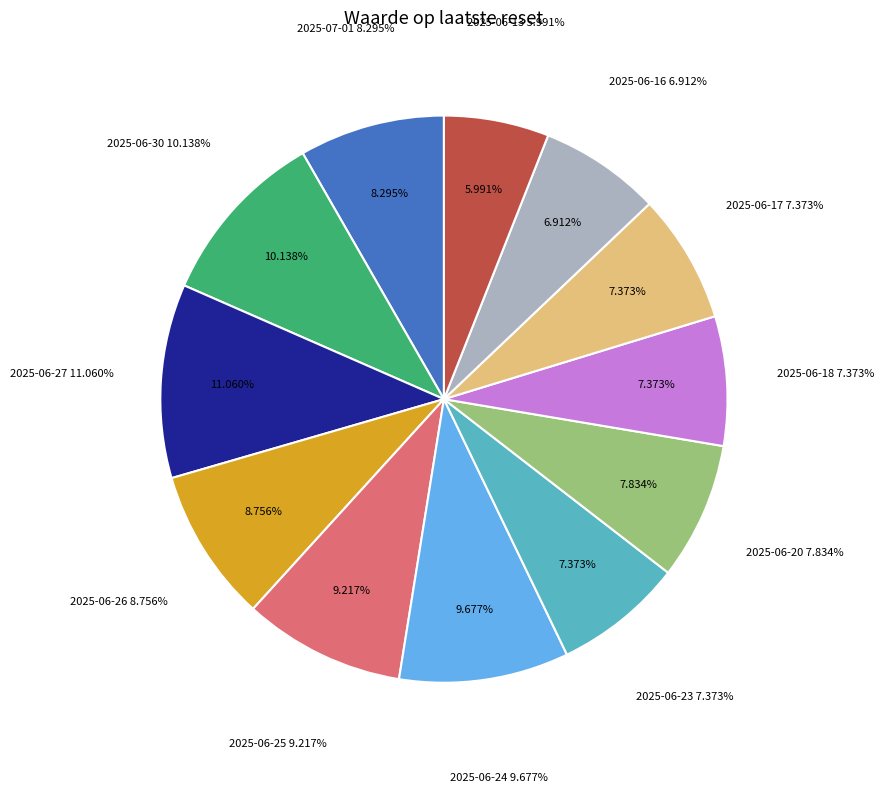

The 2025-06-17 slice represents 7% of the pie. True or false?

True